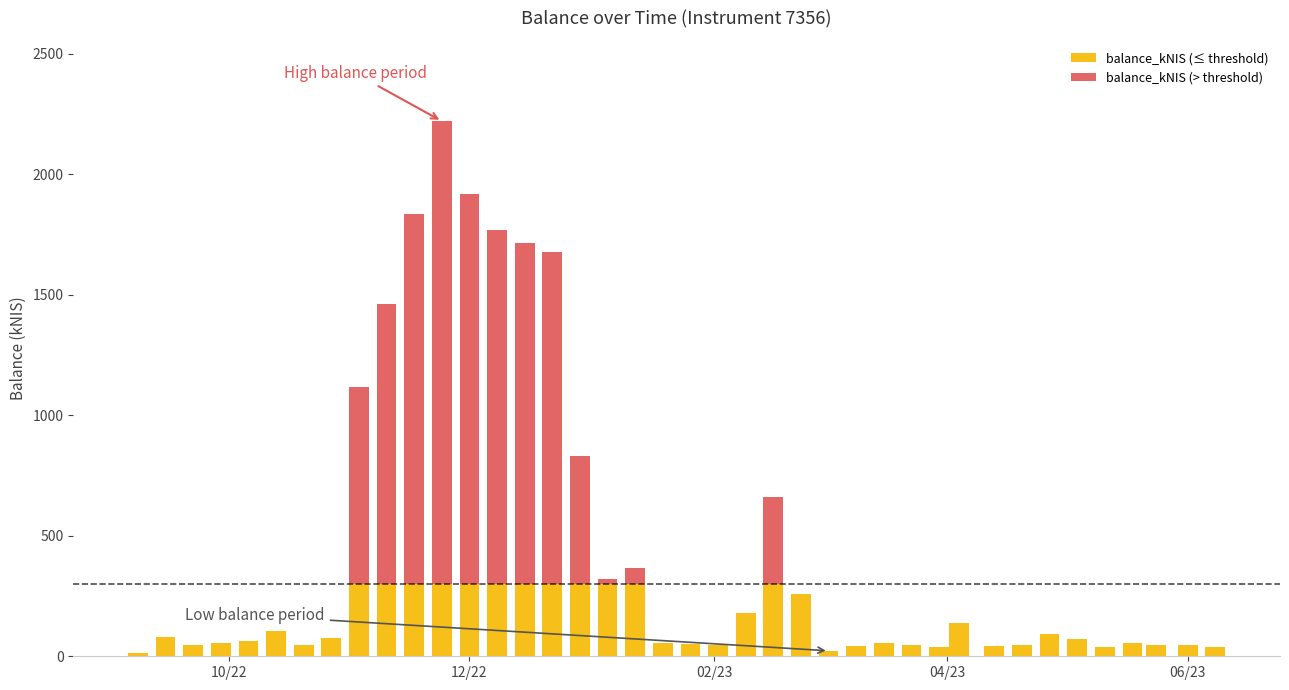

What is the approximate value at 2022-11-10?

1461.0